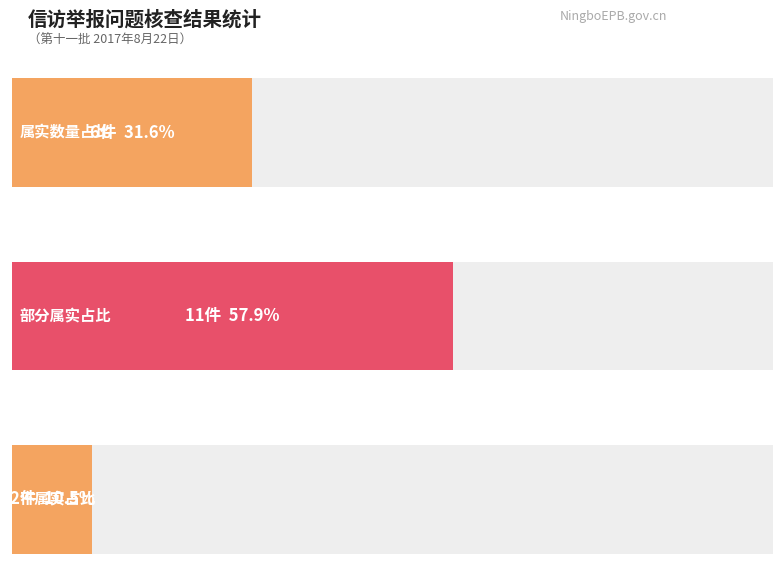

Reading left to right, what are all the values shown in this chart?

属实: 6	6
部分属实: 11	11
不属实: 2	2